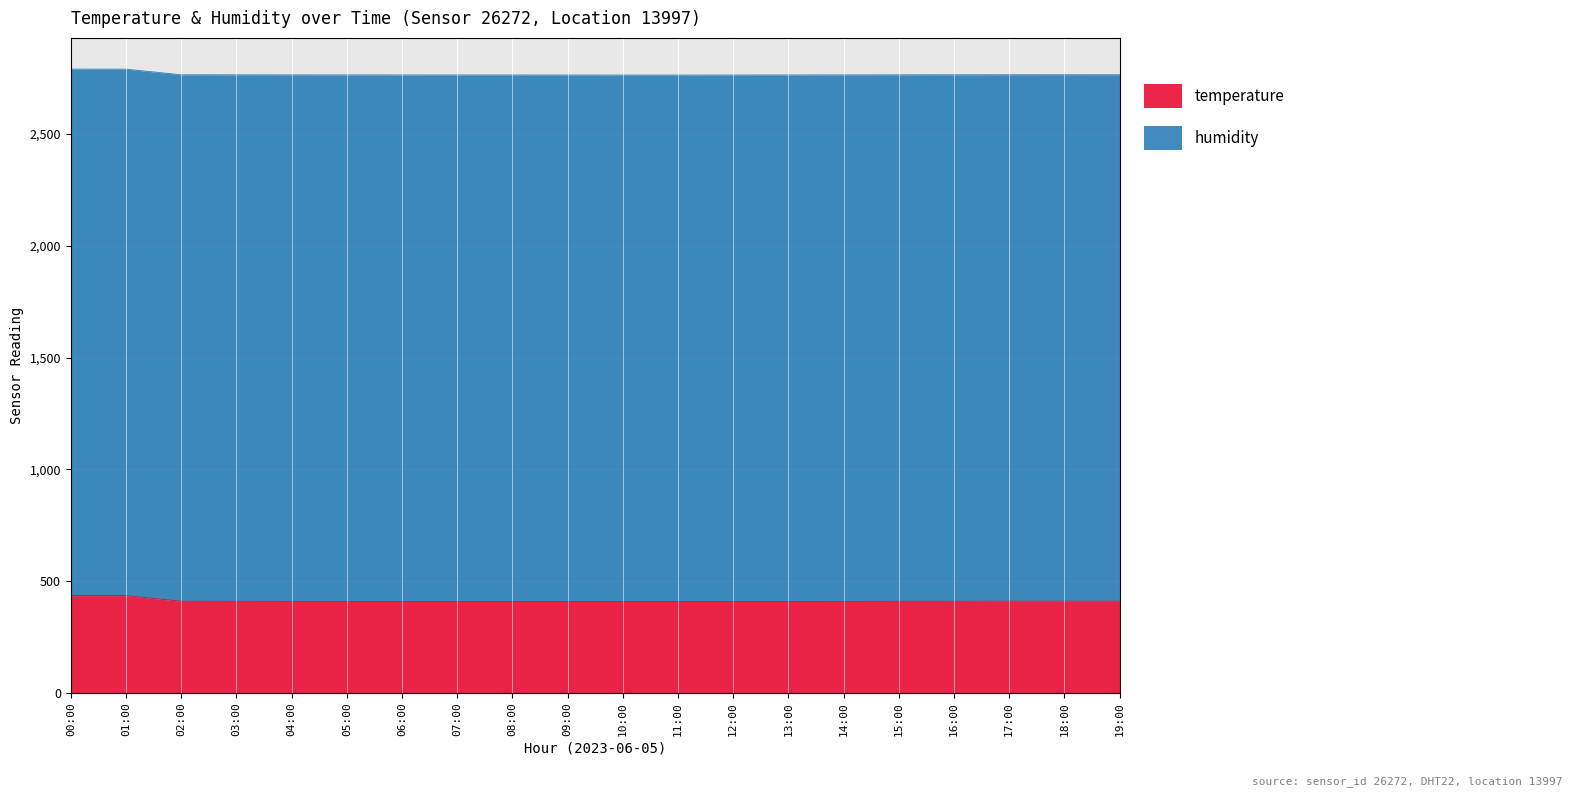

Is it true that the value at 04:00 is 409.9?

True